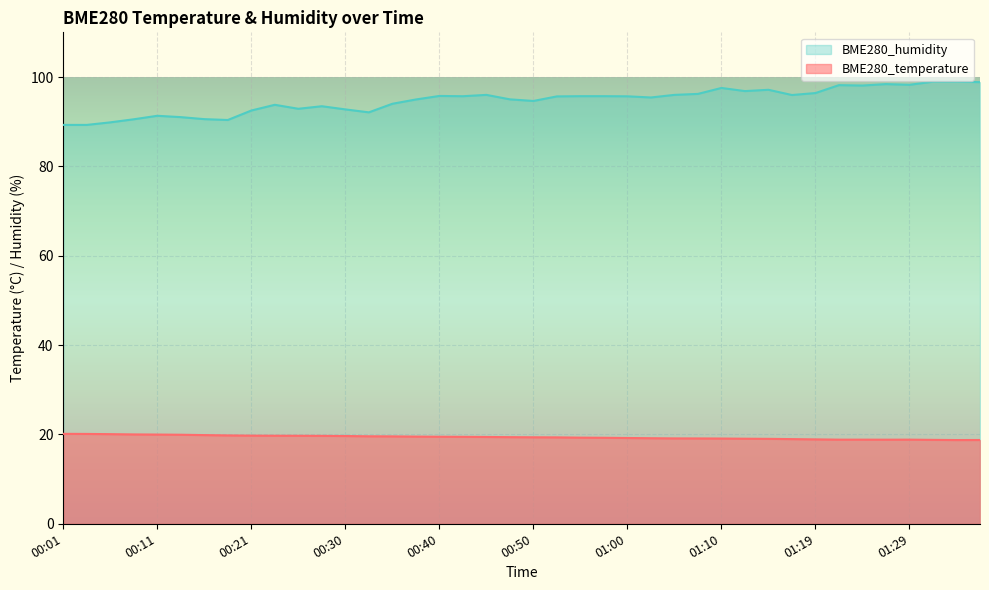

What are all the series names shown in the legend?

BME280_humidity, BME280_temperature